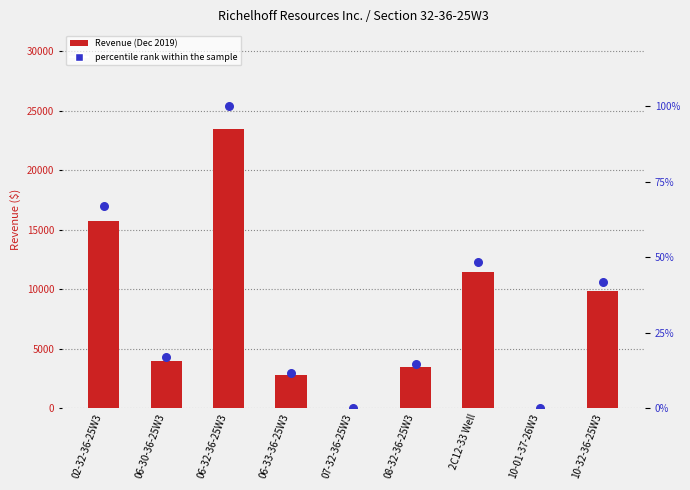

At which category is the sum across all series the highest?

06-32-36-25W3